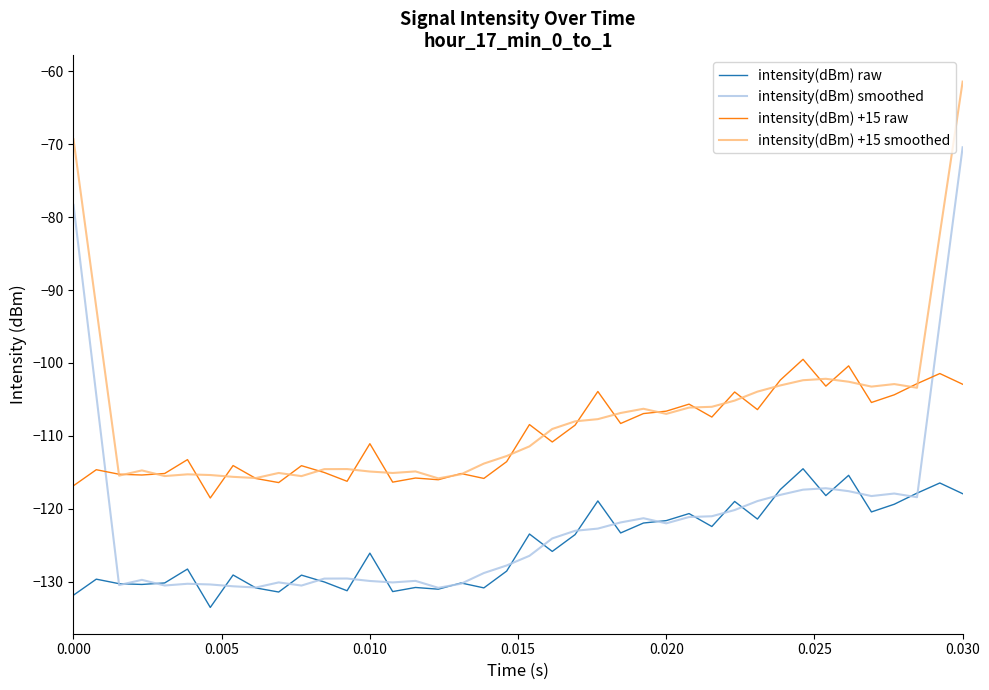

Rank the series by their maximum value, from lowest to highest.

intensity(dBm) raw, intensity(dBm) +15 raw, intensity(dBm) smoothed, intensity(dBm) +15 smoothed